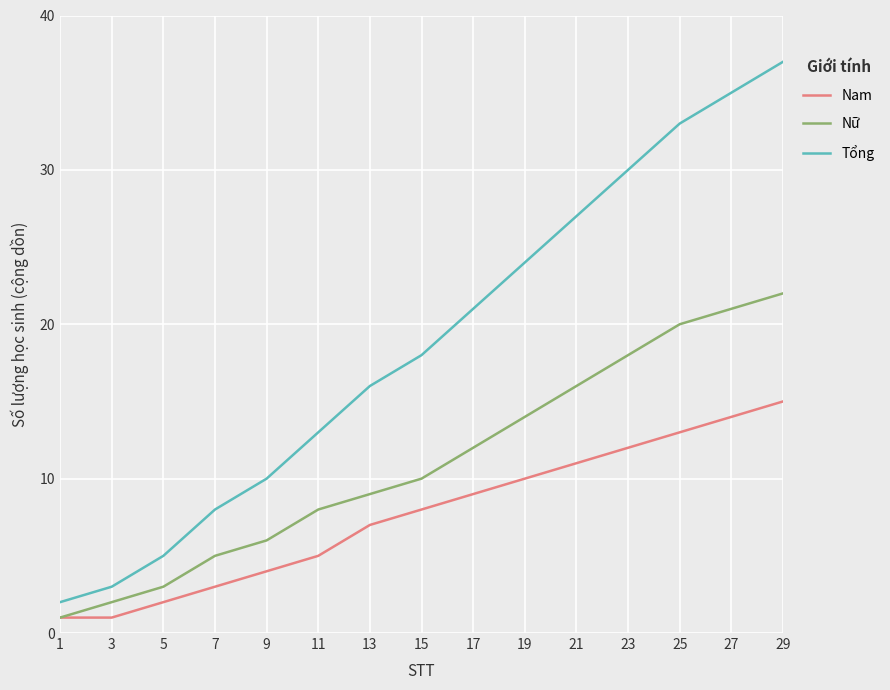

Rank the series by their maximum value, from highest to lowest.

Tổng, Nữ, Nam